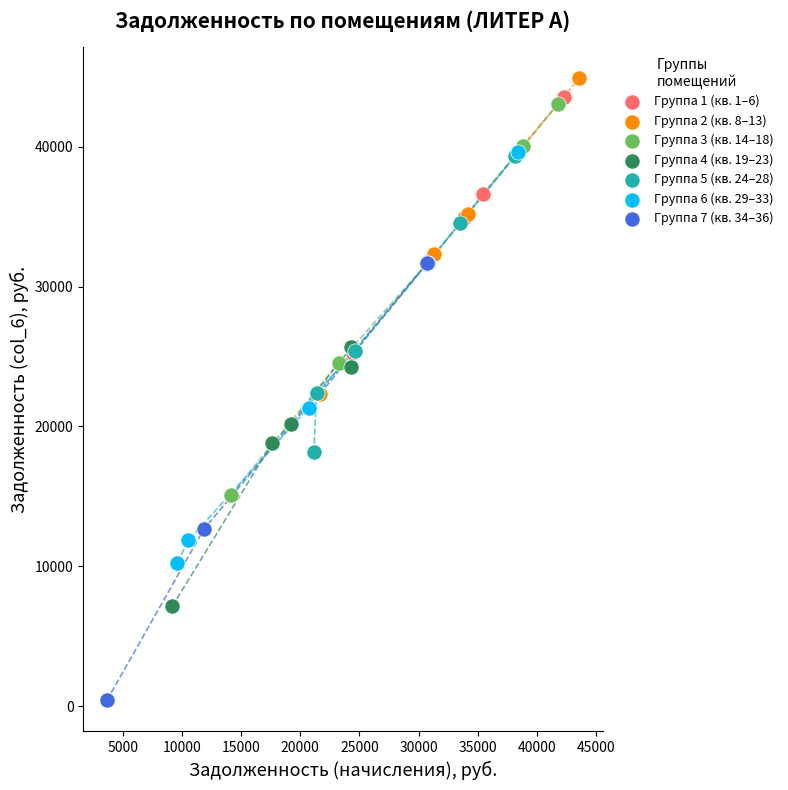

Which series has the largest Y range (max minus min)?

Группа 7 (кв. 34–36)